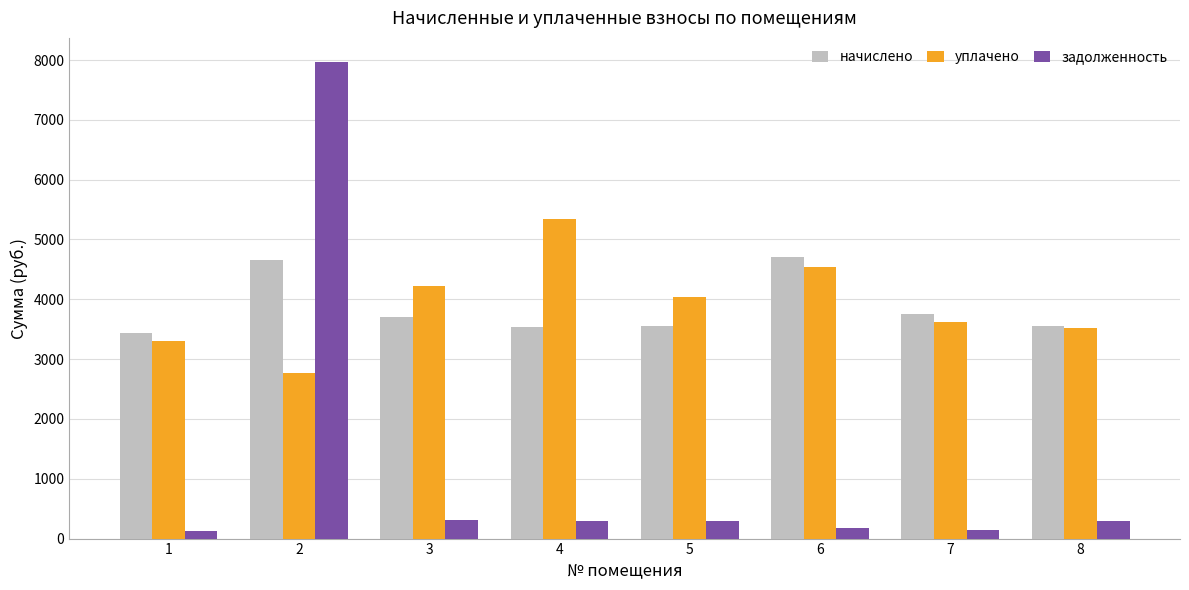

What is the value of the задолженность bar at the 1st from the left?

128.3